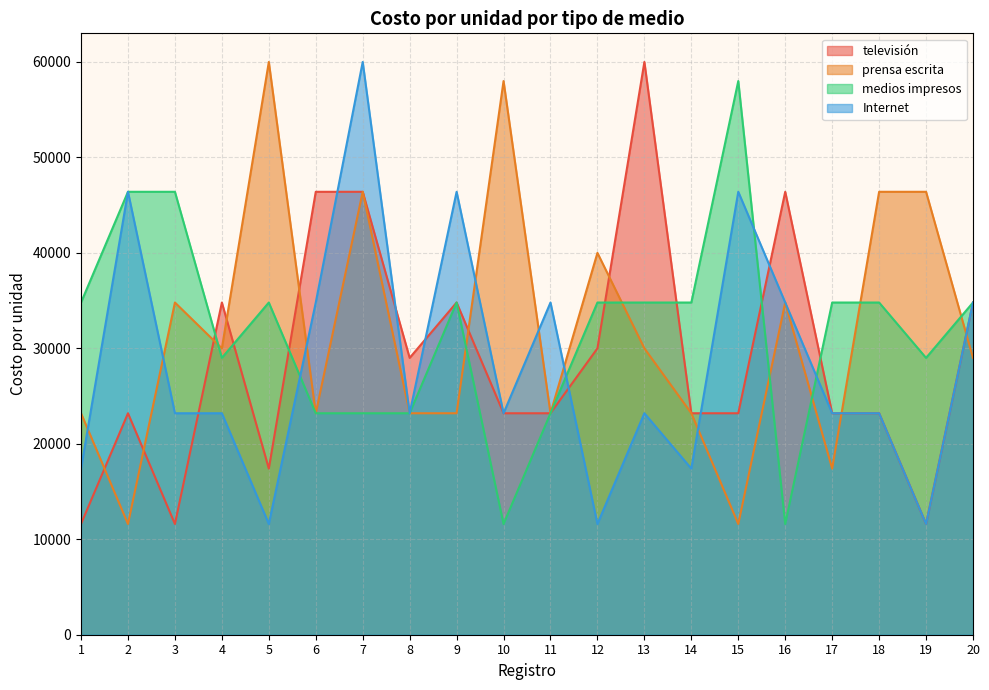

How many series are shown in this chart?

4